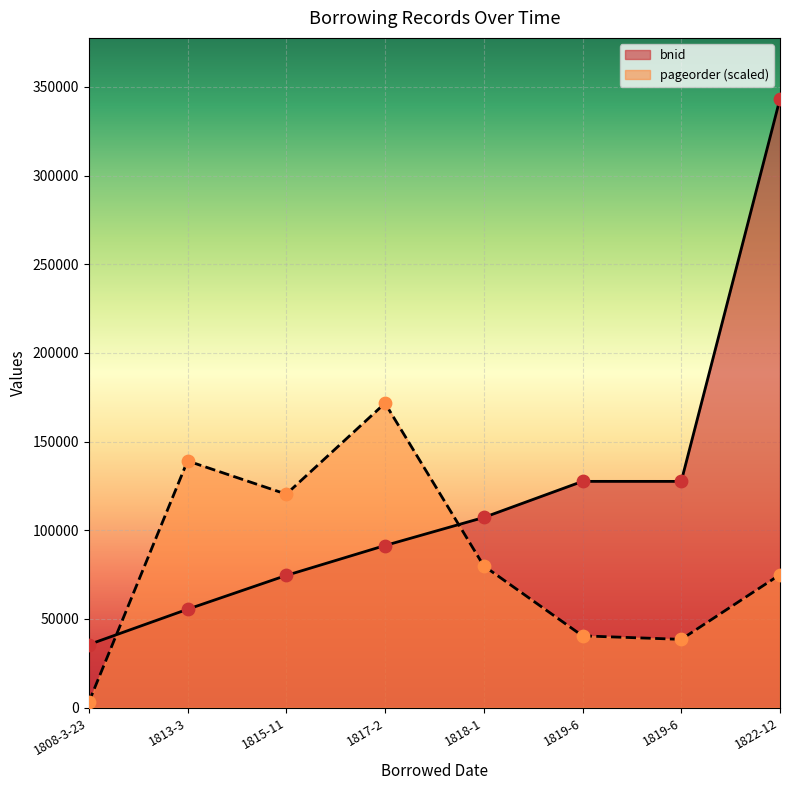

Which series has the largest total across all categories?

bnid